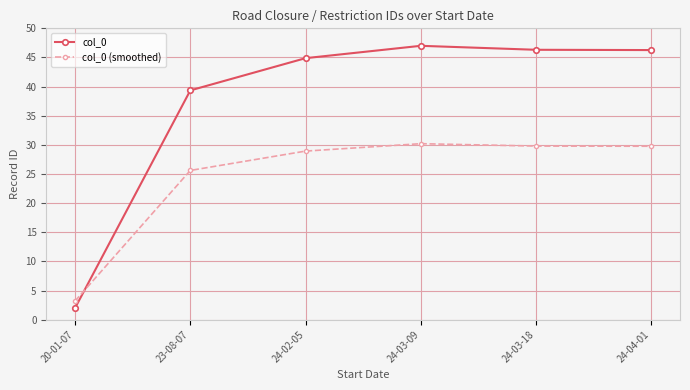

What is the average value of the col_0 series?

37.6